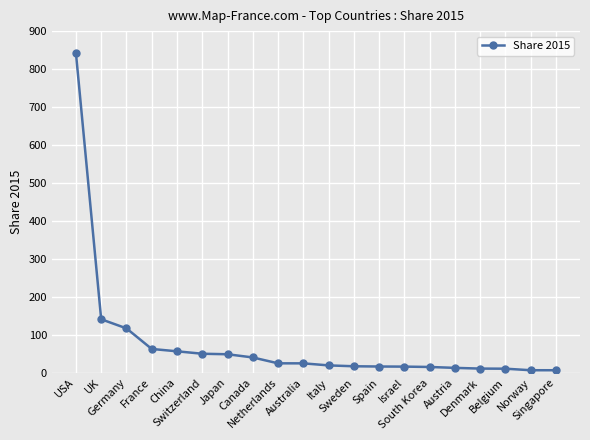

Approximately how many times larger is the value at Italy compared to Israel?

1.2